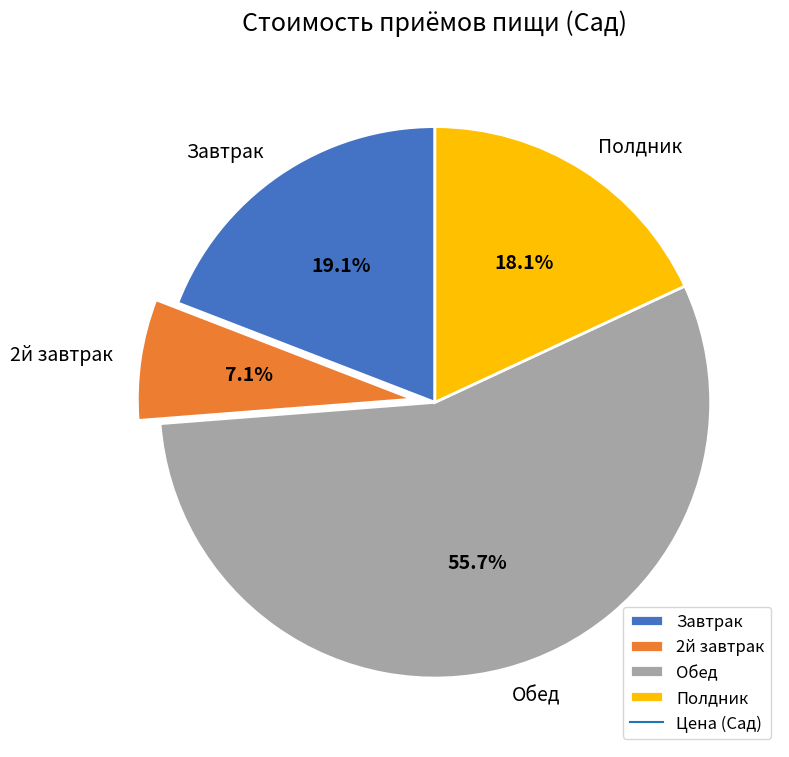

How many segments does this pie chart have?

4